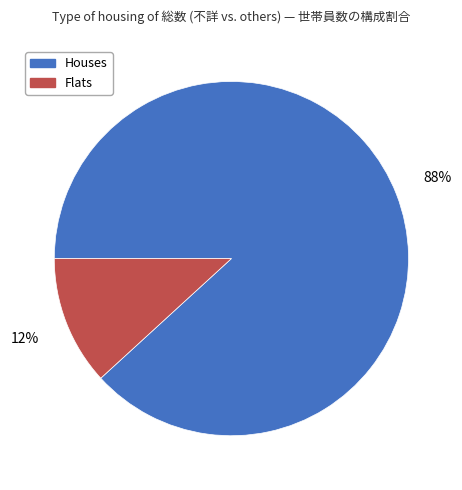

To the nearest percent, what percentage of the pie is Houses?

88%